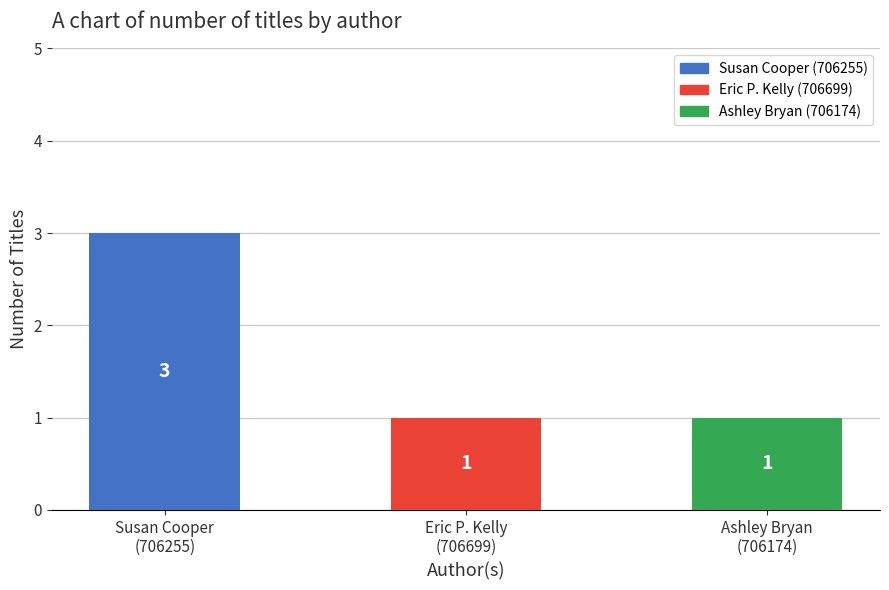

What is the label of the 2nd bar from the right?

Eric P. Kelly
(706699)